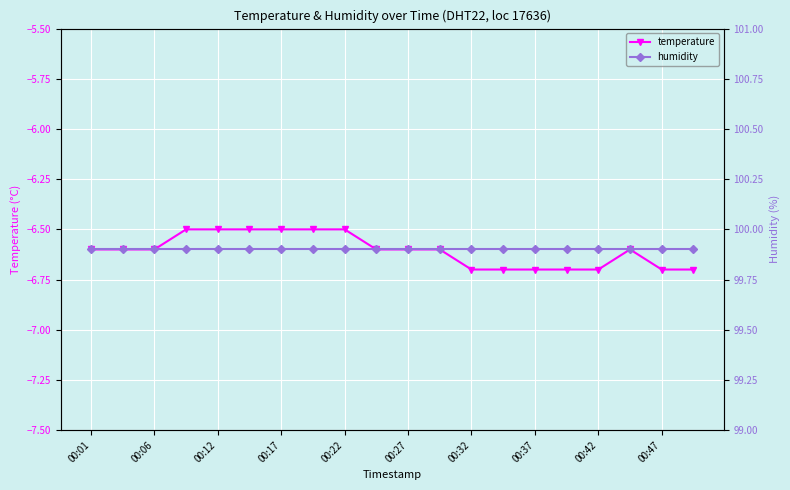

How many categories are shown in the chart?

20